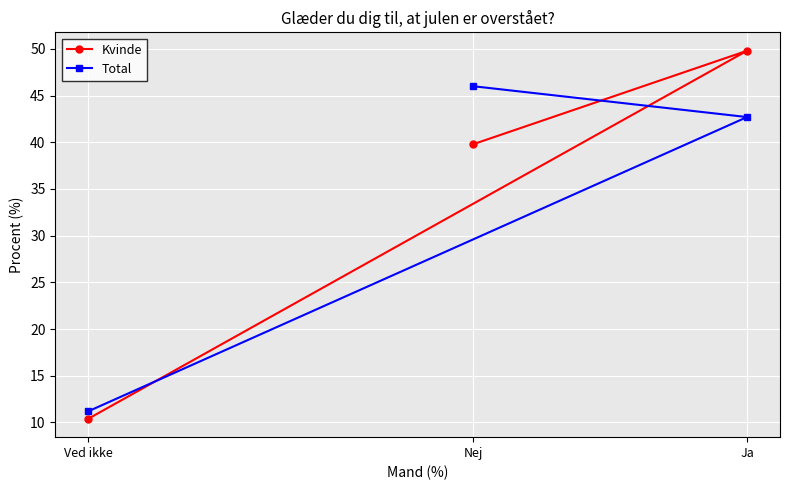

Which series has the largest range (max minus min)?

Kvinde